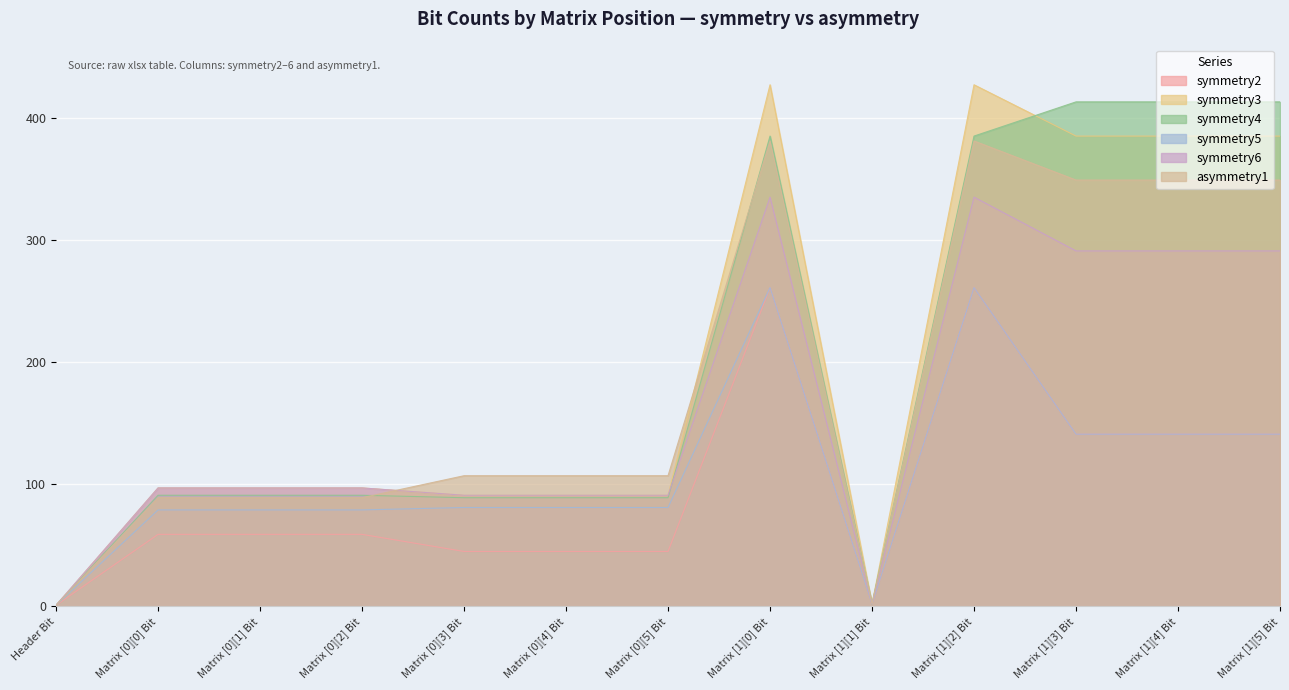

How many values in the asymmetry1 series are below 107?

5